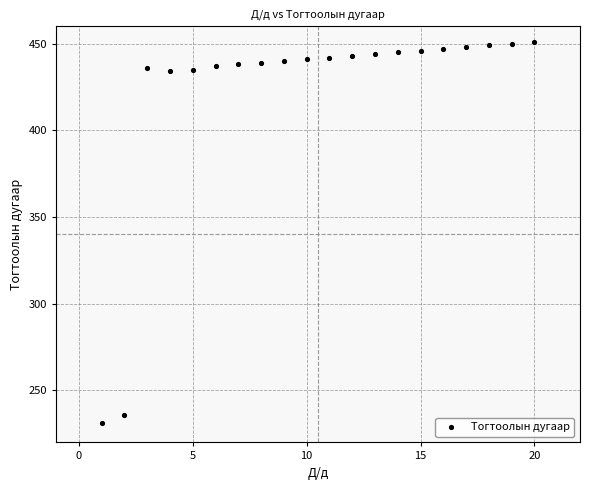

What is the range of Y values (max minus min)?

220